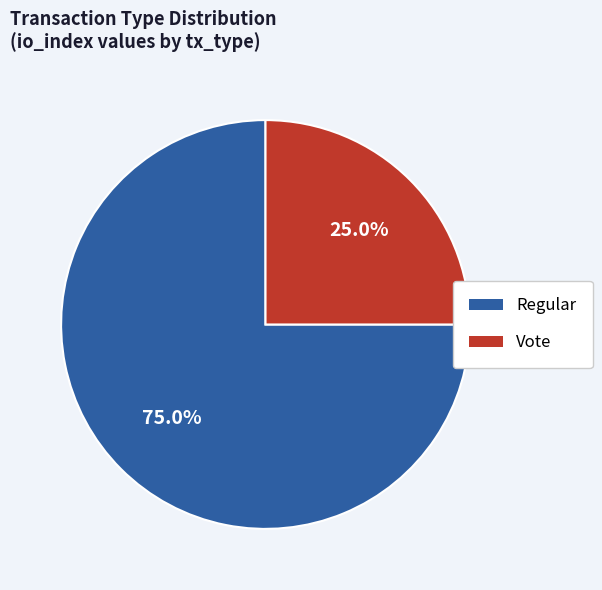

Count the number of slices in the pie.

2